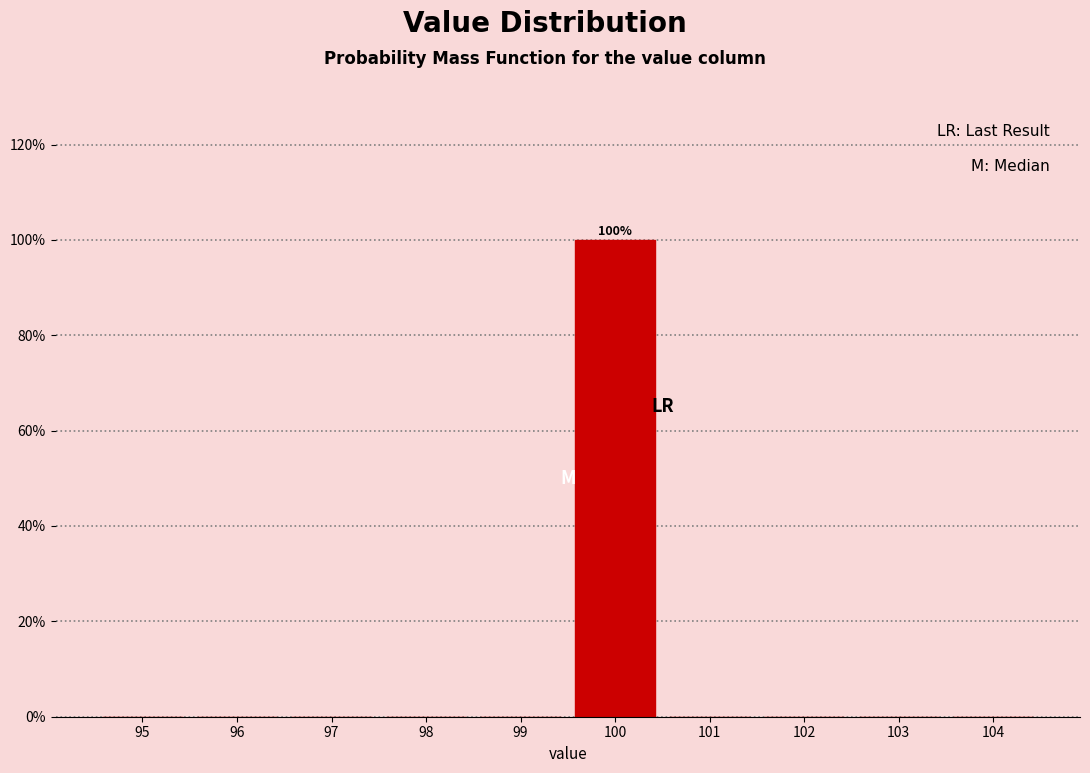

Reading left to right, list all the values displayed in this chart.

95=0	96=0	97=0	98=0	99=0	100=100	101=0	102=0	103=0	104=0